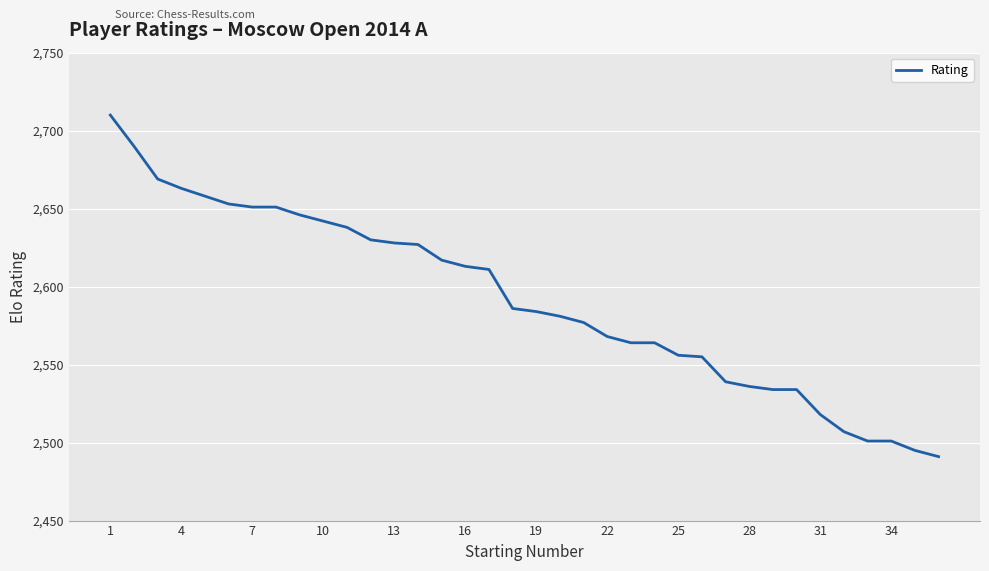

What is the difference between the maximum and minimum values?

219